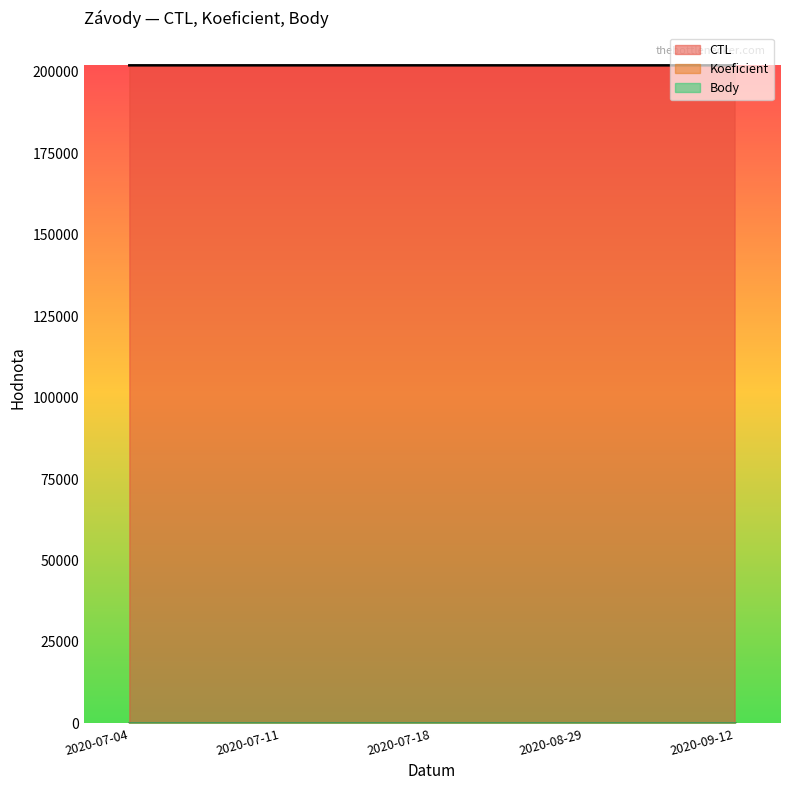

What is the average value of the Body series?

7